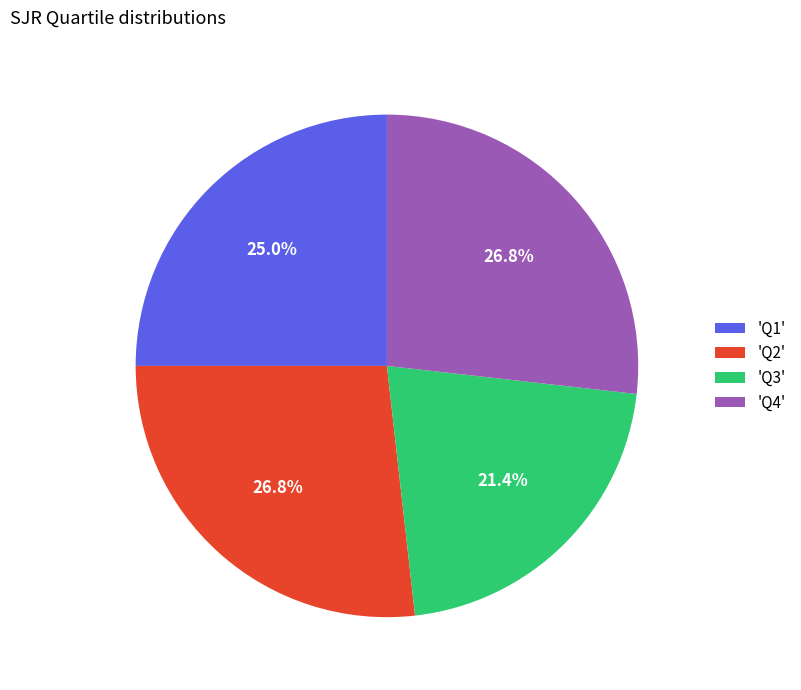

Is the sum of 'Q2' and 'Q4' greater than half?

Yes